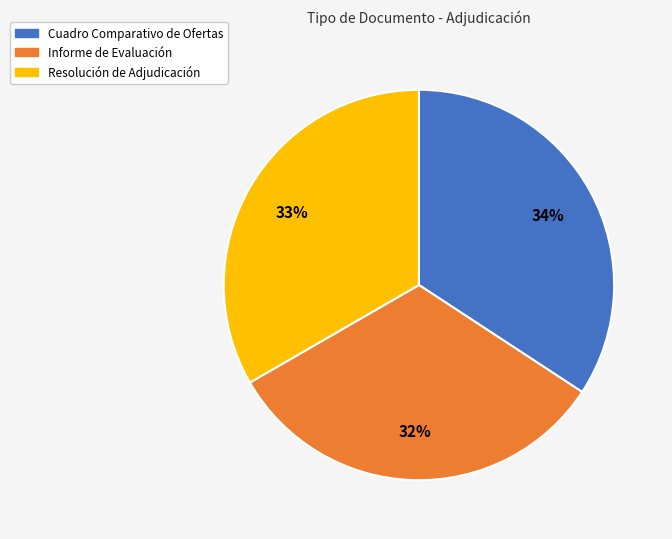

Combined, do Resolución de Adjudicación and Cuadro Comparativo de Ofertas account for over 50%?

Yes